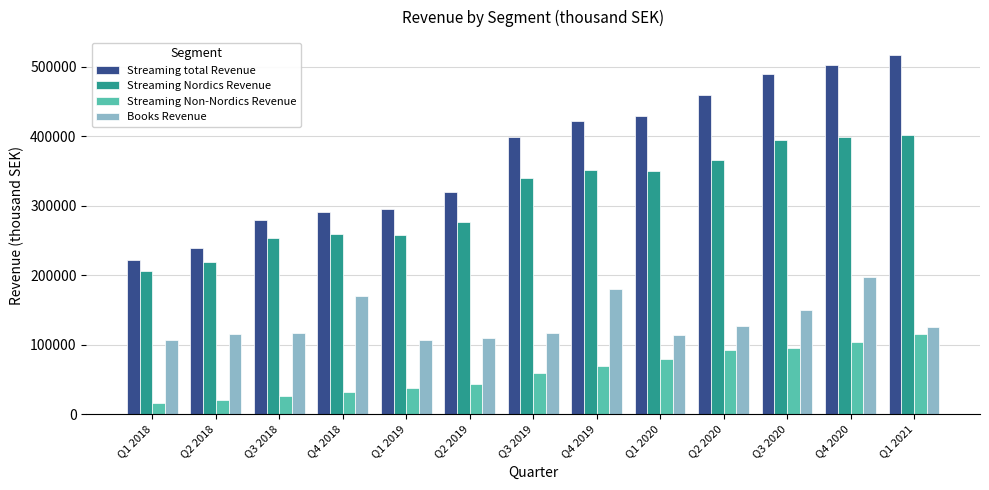

List the series in order of their overall mean, lowest first.

Streaming Non-Nordics Revenue, Books Revenue, Streaming Nordics Revenue, Streaming total Revenue